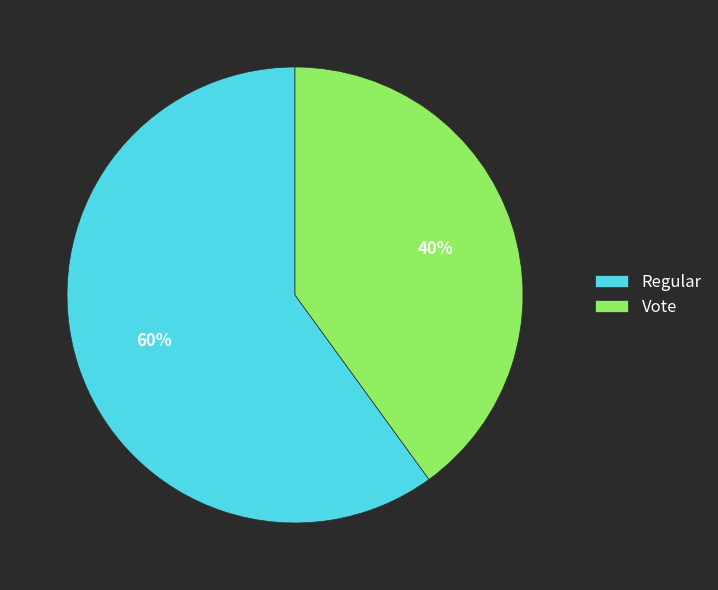

To the nearest percent, what percentage of the pie is Vote?

40%